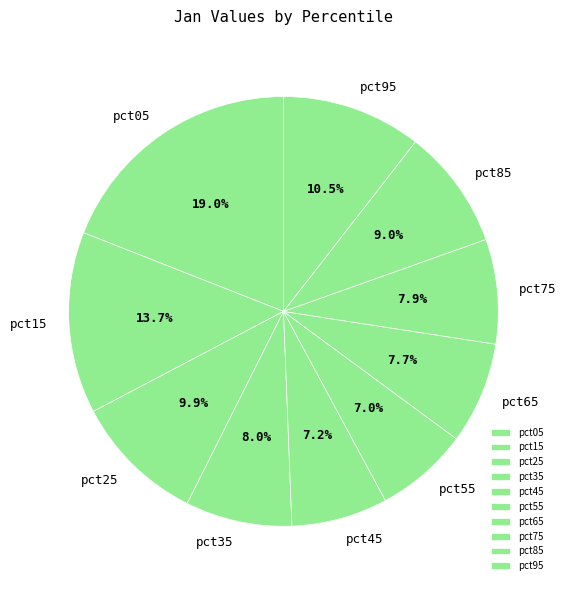

Count the number of slices in the pie.

10